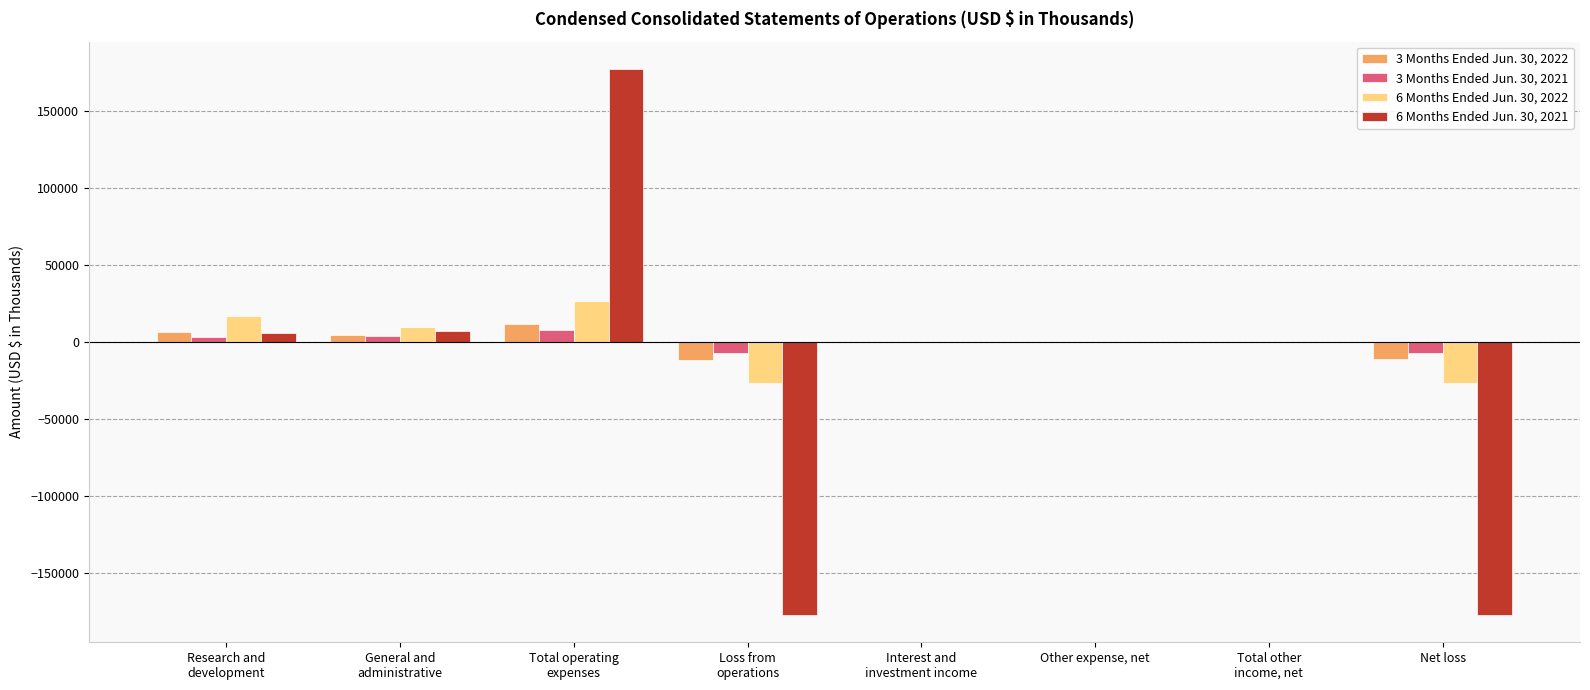

How many series are shown in this chart?

4